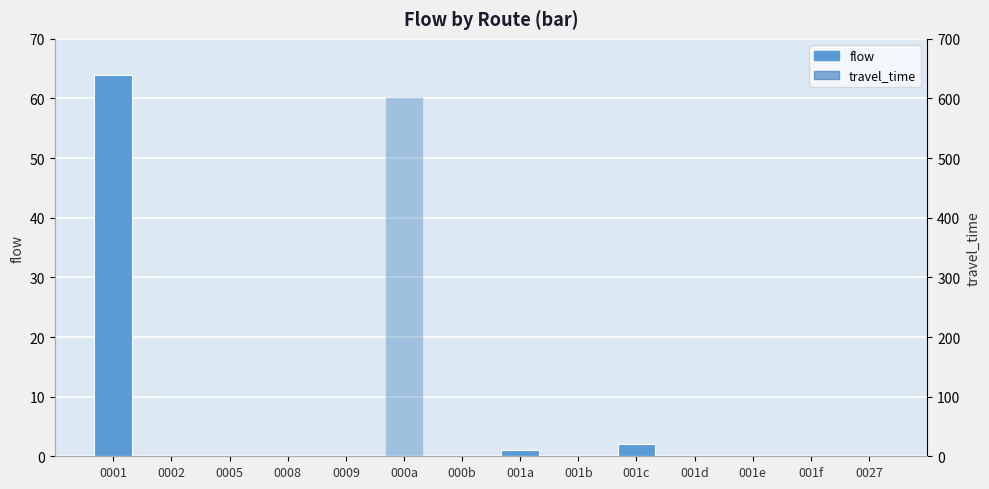

What are all the series names shown in the legend?

flow, travel_time